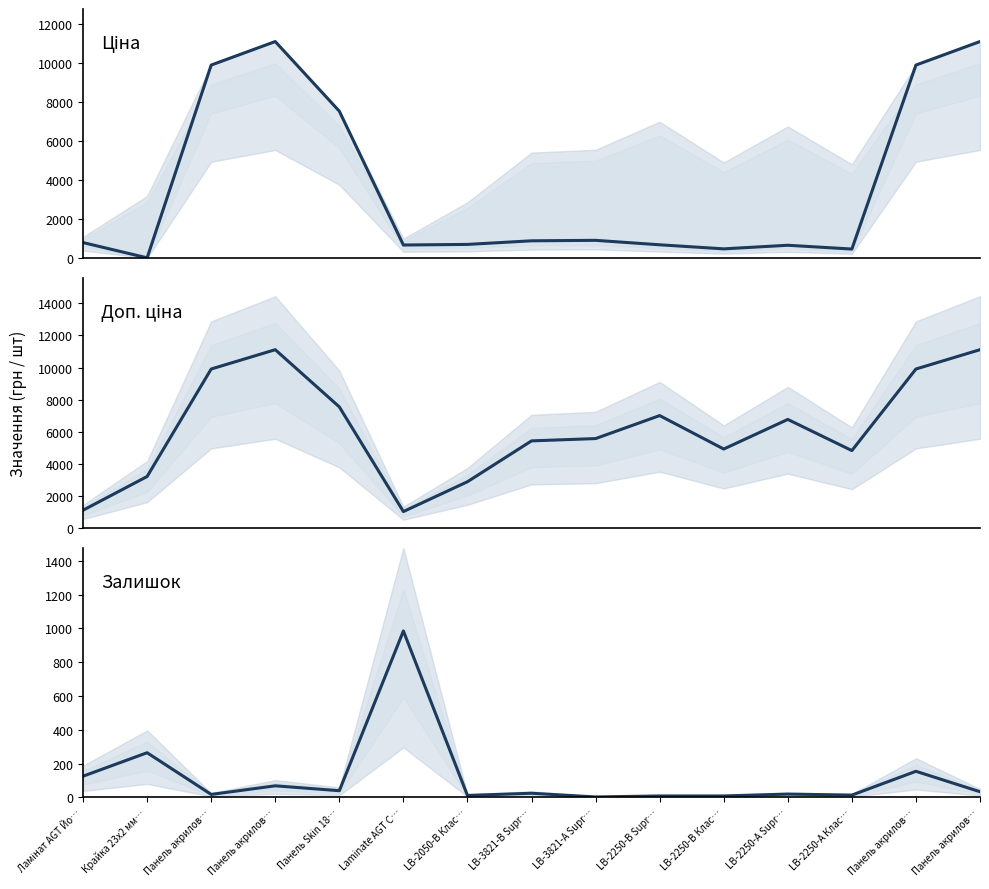

At which category is the sum across all series the highest?

Панель акрилов…